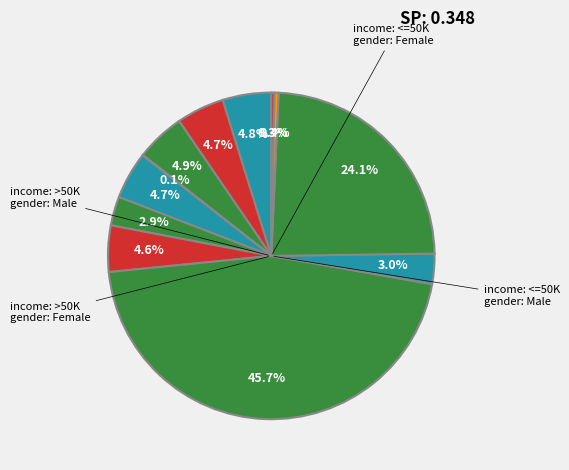

Is VARROAFORM the majority of the pie?

No